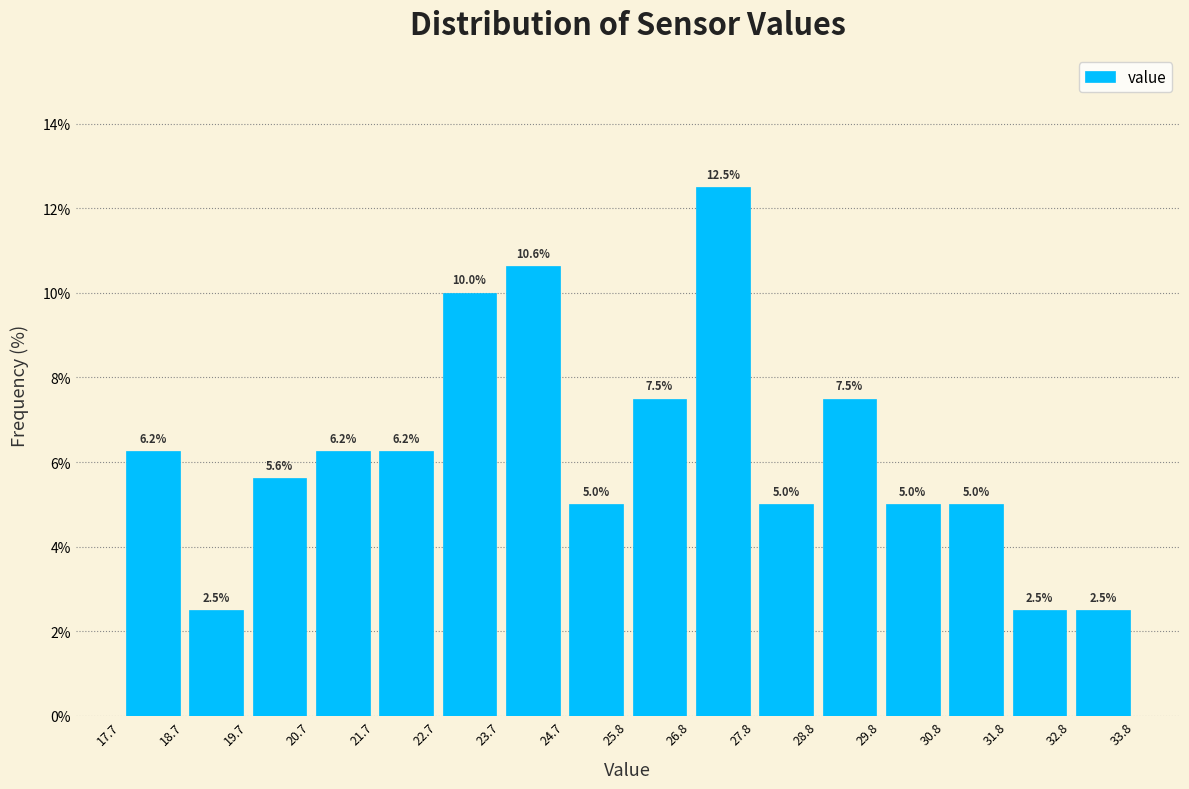

What is the height of the bar covering 22.7 to 23.7 on the x-axis?

10.0